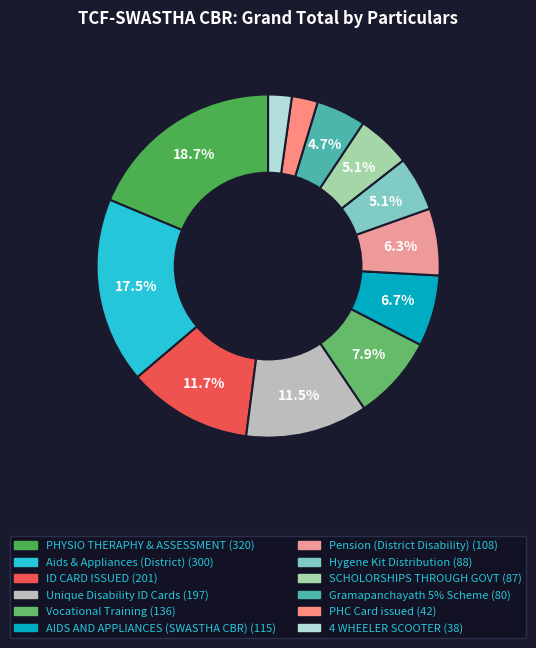

Does any single category account for the majority?

No